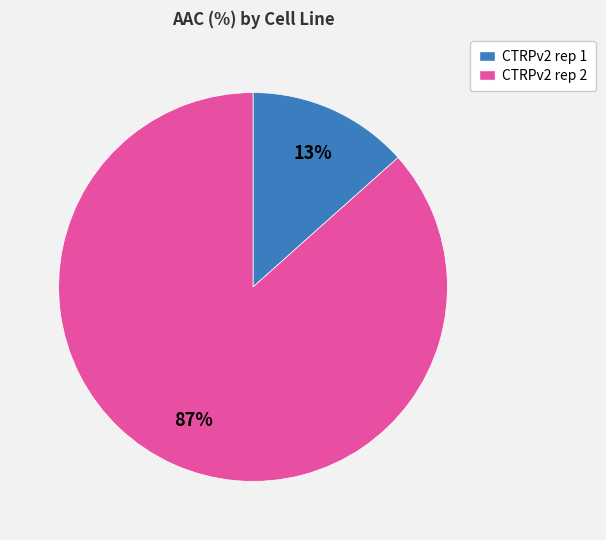

Between CTRPv2 rep 1 and CTRPv2 rep 2, which is larger?

CTRPv2 rep 2